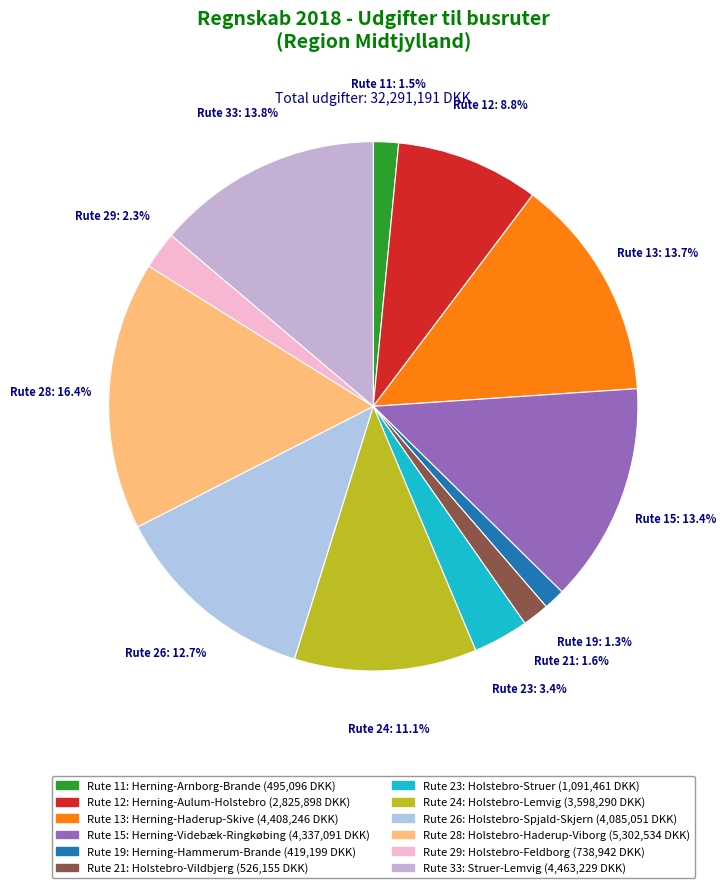

Is there any slice that represents more than half of the pie?

No